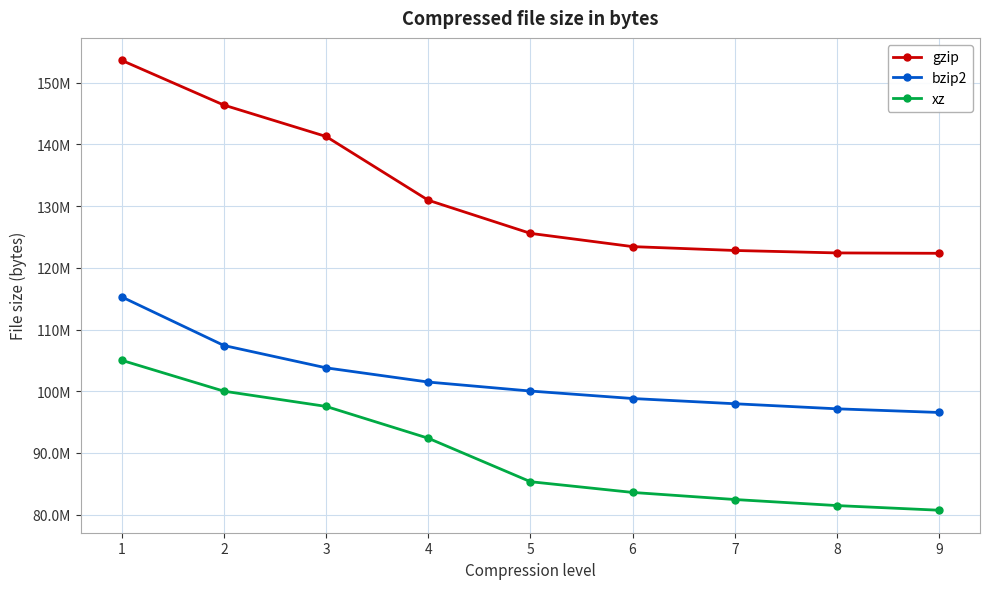

What is the sum of the gzip values at 1 and 9?

275967909